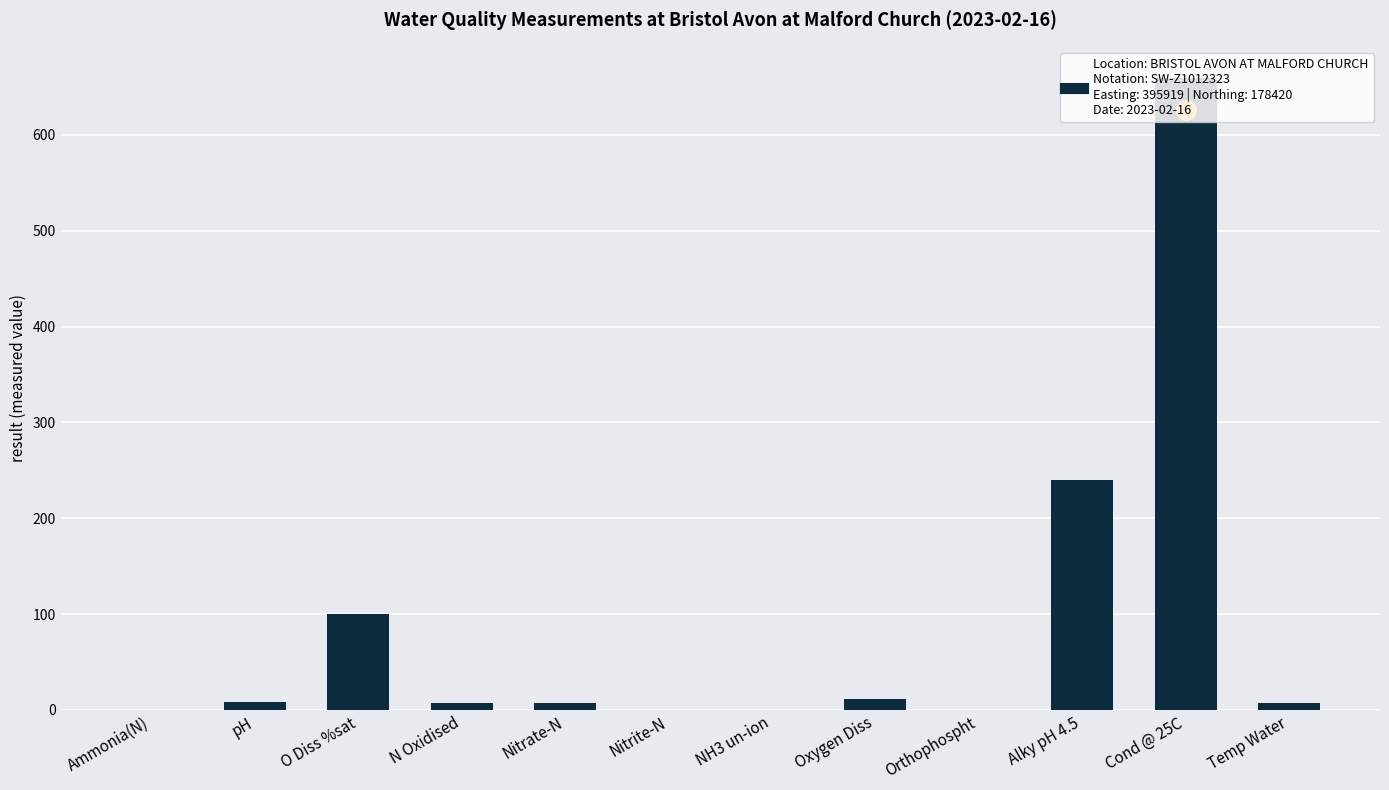

What is the change in value from Alky pH 4.5 to Temp Water?

-232.4